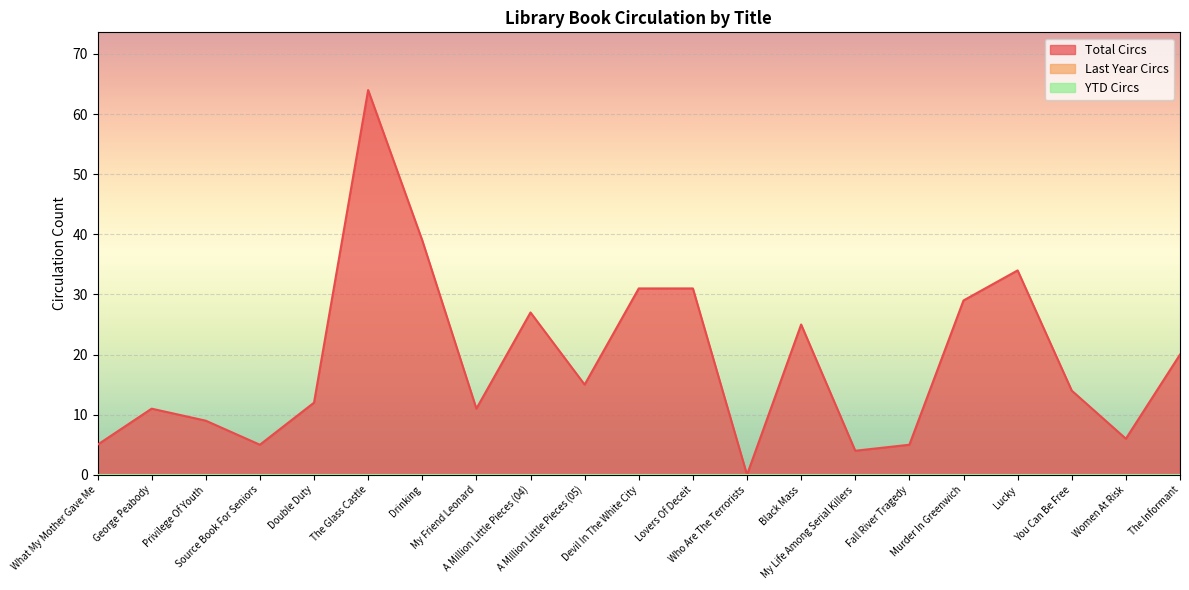

The Total Circs series shows 51 at Murder In Greenwich. True or false?

False